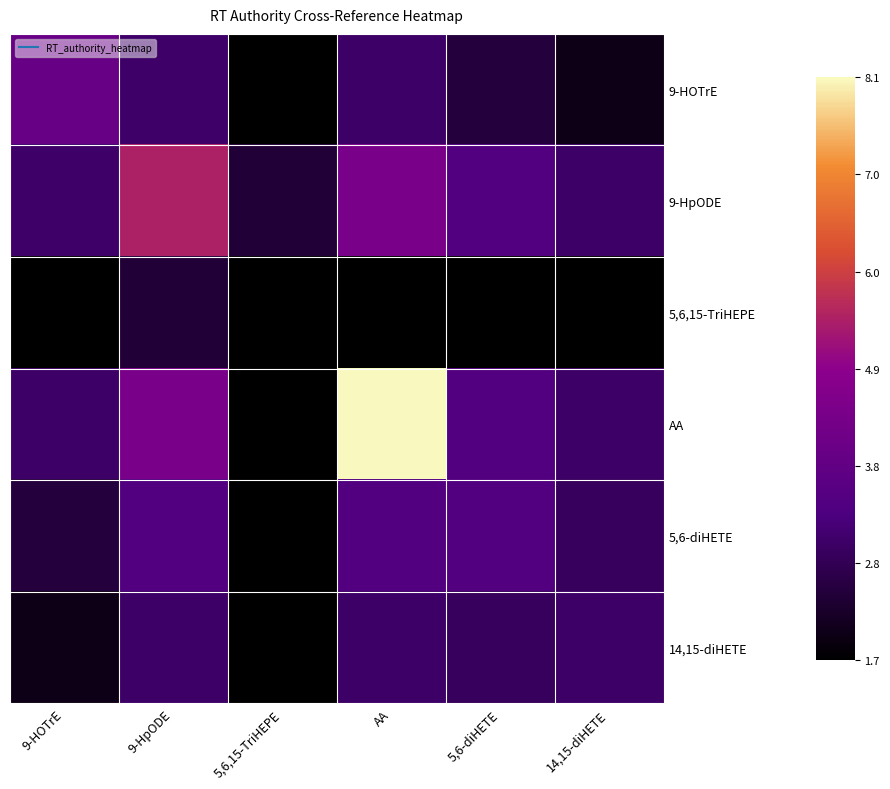

Between AA and 5,6-diHETE, which series saw the biggest shift?

AA